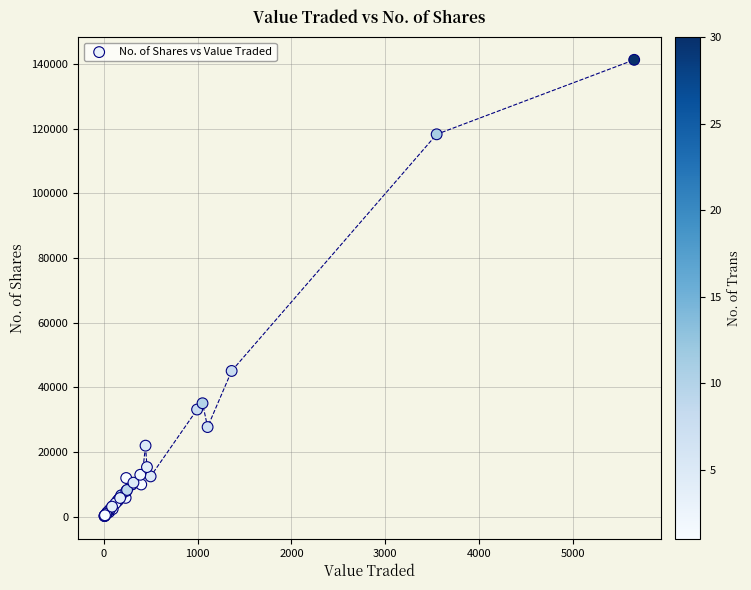

What Y value in the scatter plot is closest to 70759?

45091